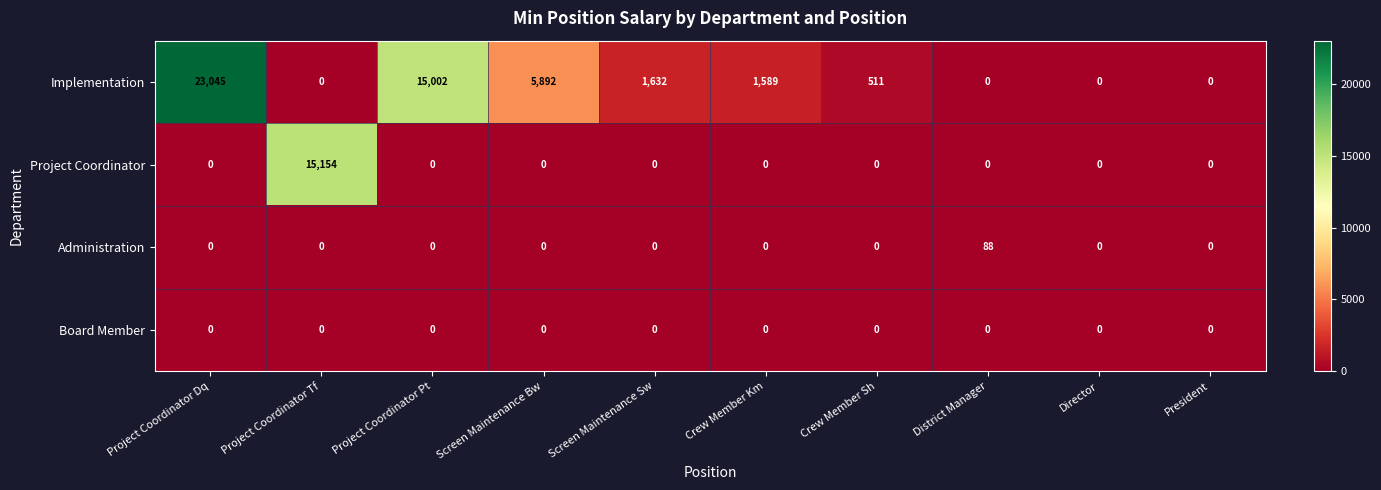

Is it true that Administration equals 88 at District Manager?

True